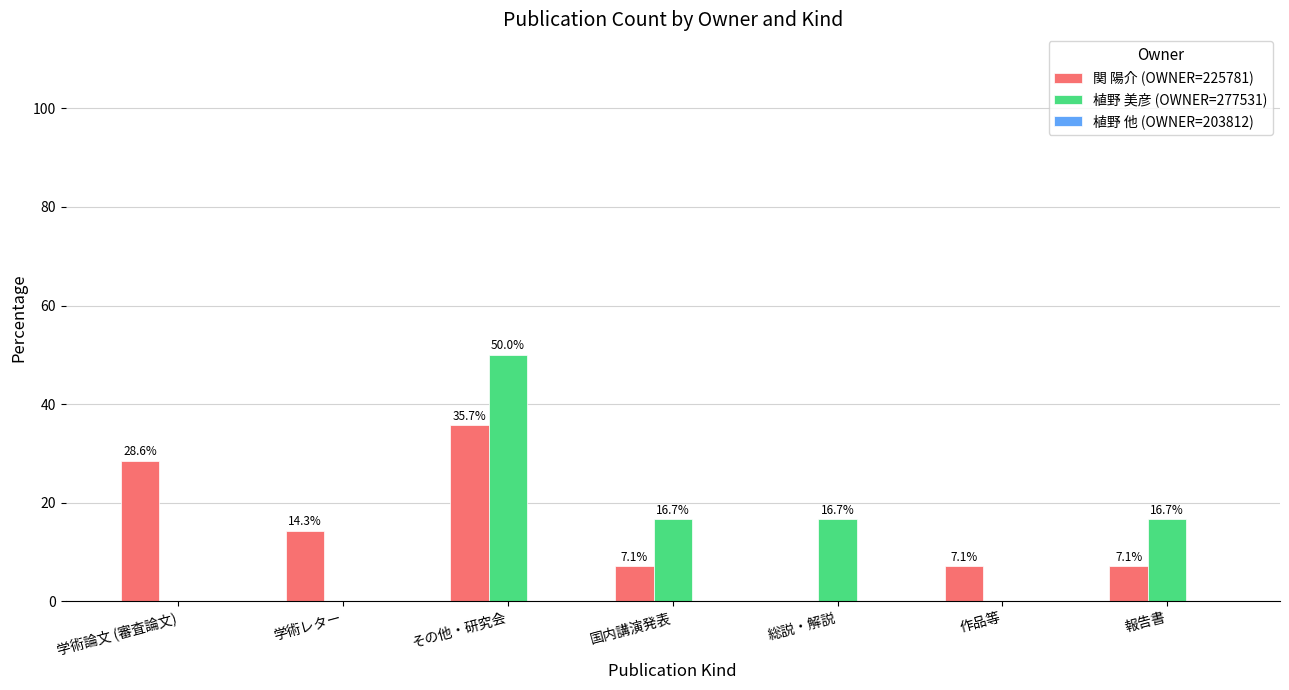

What is the total value across all series at 作品等?

7.1